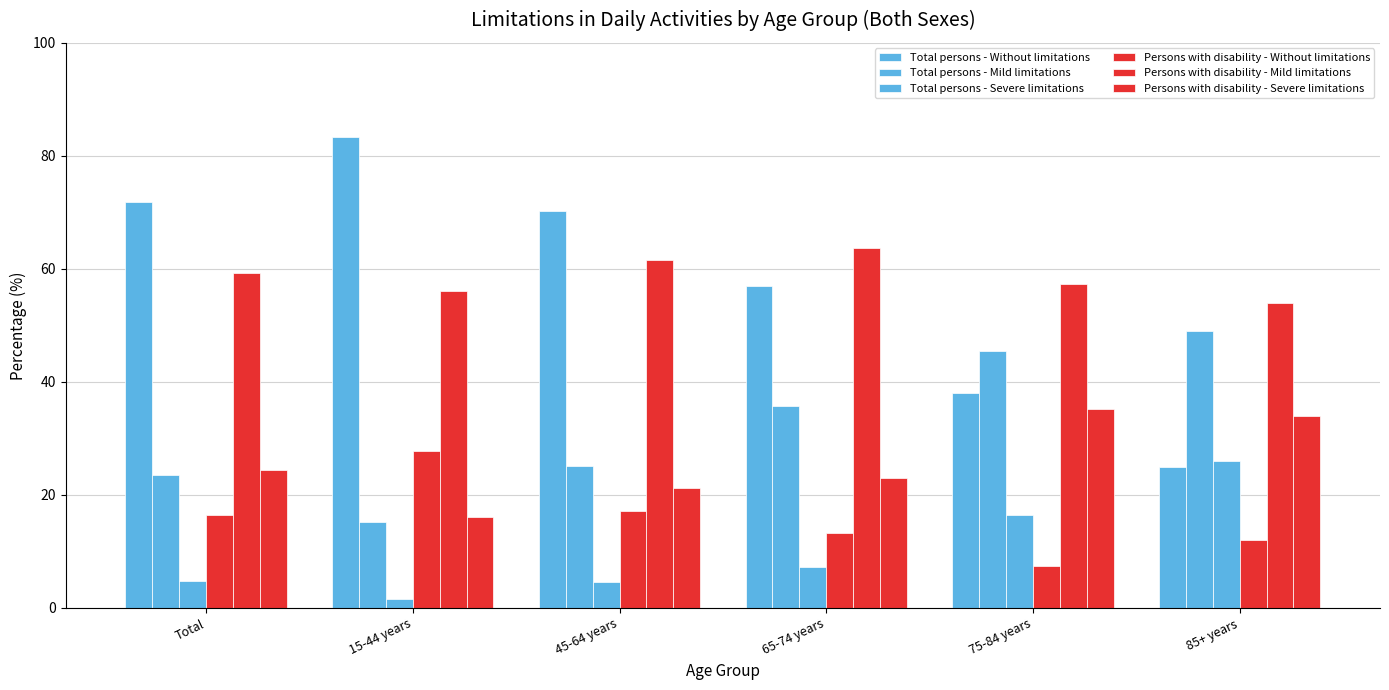

Does the chart contain any negative values?

No